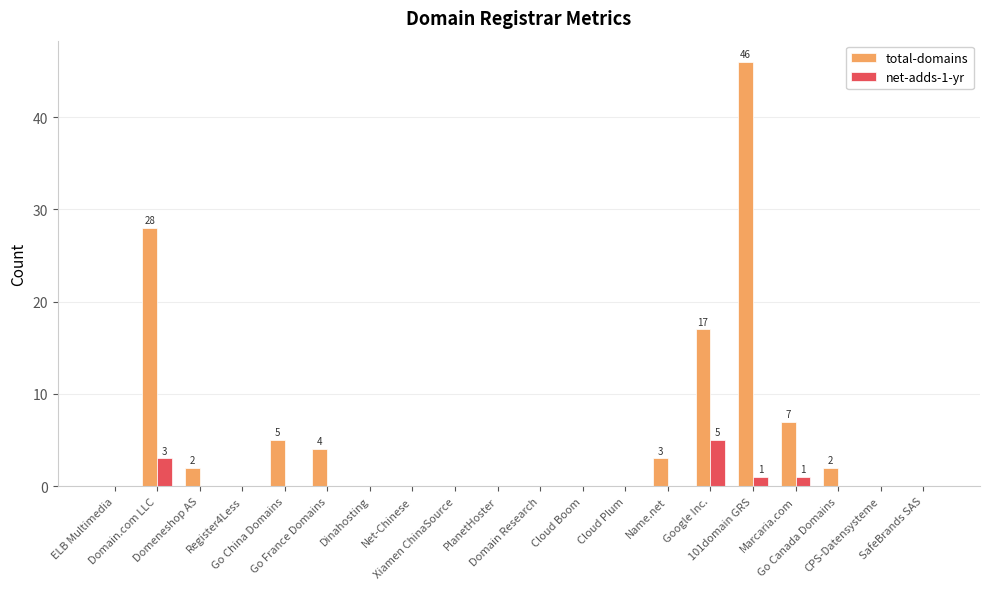

What is the maximum value shown in the chart?

46